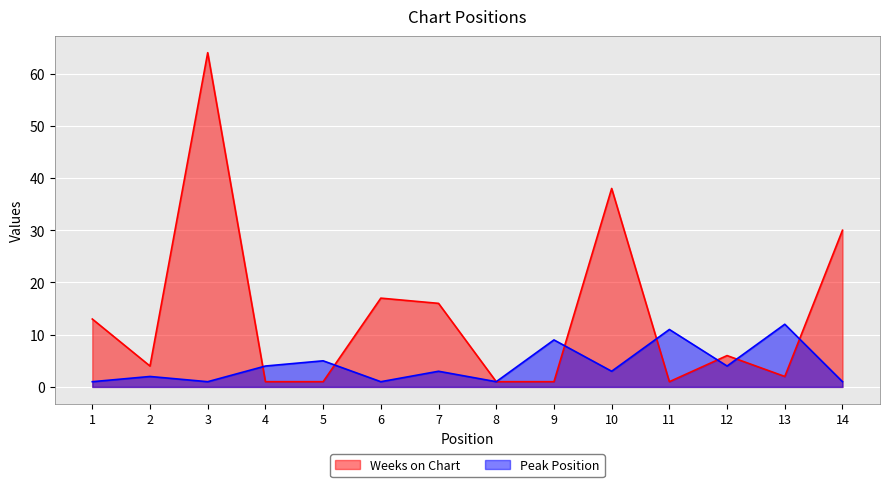

Where does the Weeks on Chart series first go above 6?

1